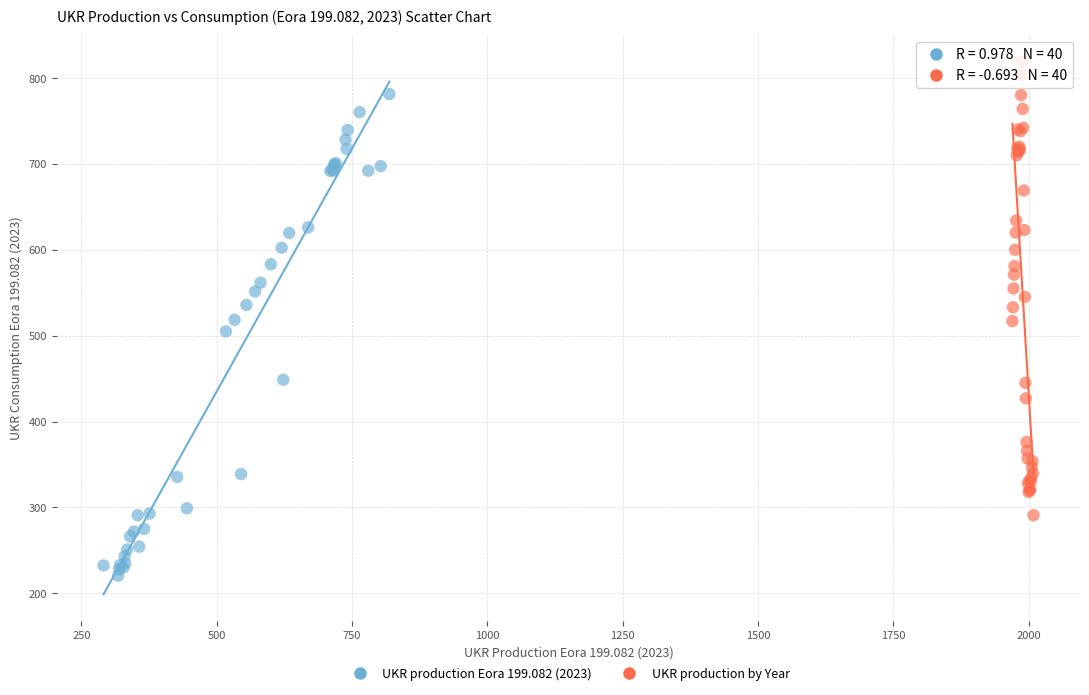

Which series contains the highest Y value?

UKR production by Year